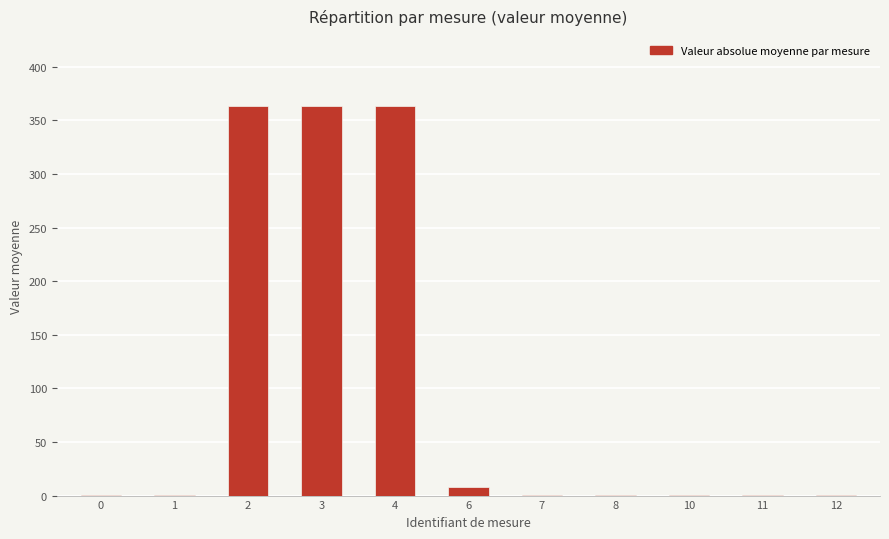

Is it true that the value at 3 is 597.8?

False